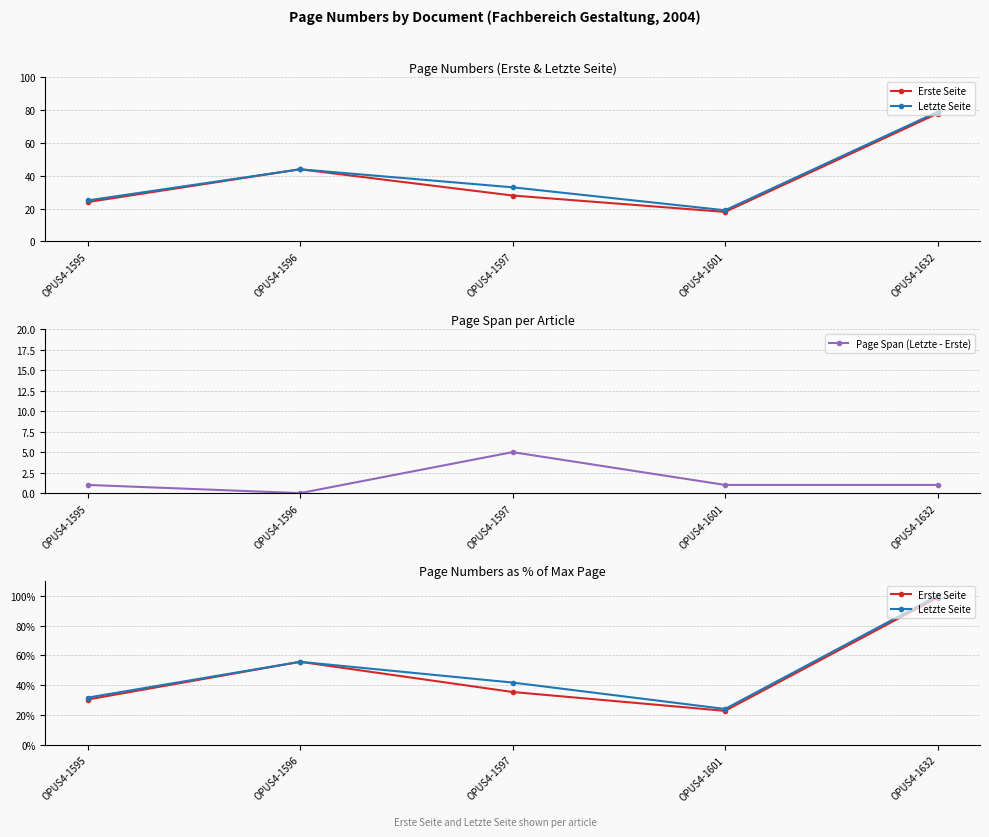

How many interior local peaks does the Letzte Seite series have?

1